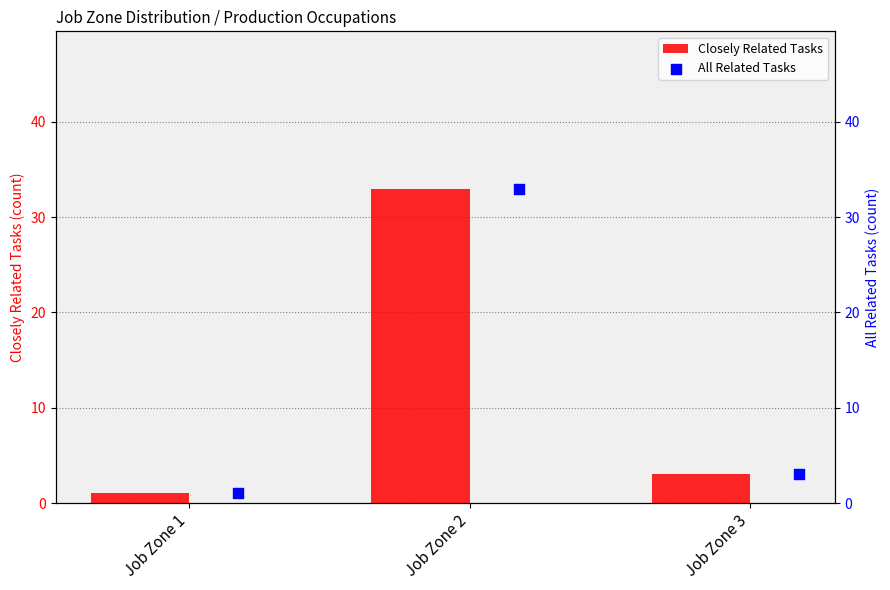

Which series contains the highest Y value?

Closely Related Tasks